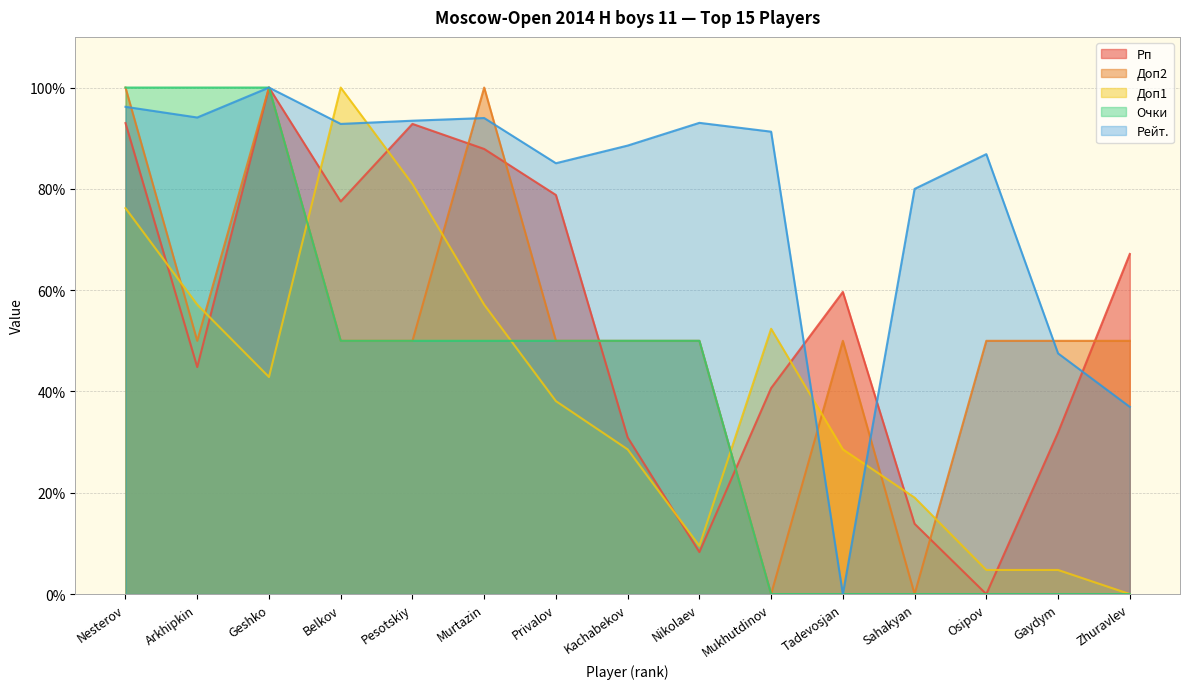

How many positive values does the Доп1 series have?

14